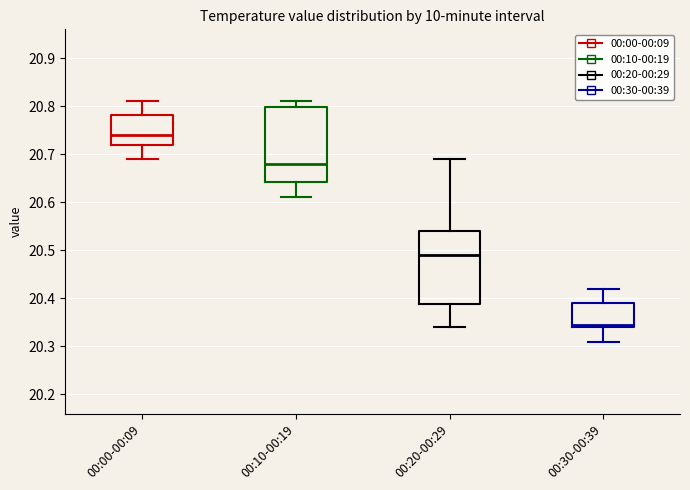

Where does the upper whisker of the box for 00:30-00:39 end on the y-axis? The values are not printed on the chart, so give them approximately, as read against the axis.

20.42